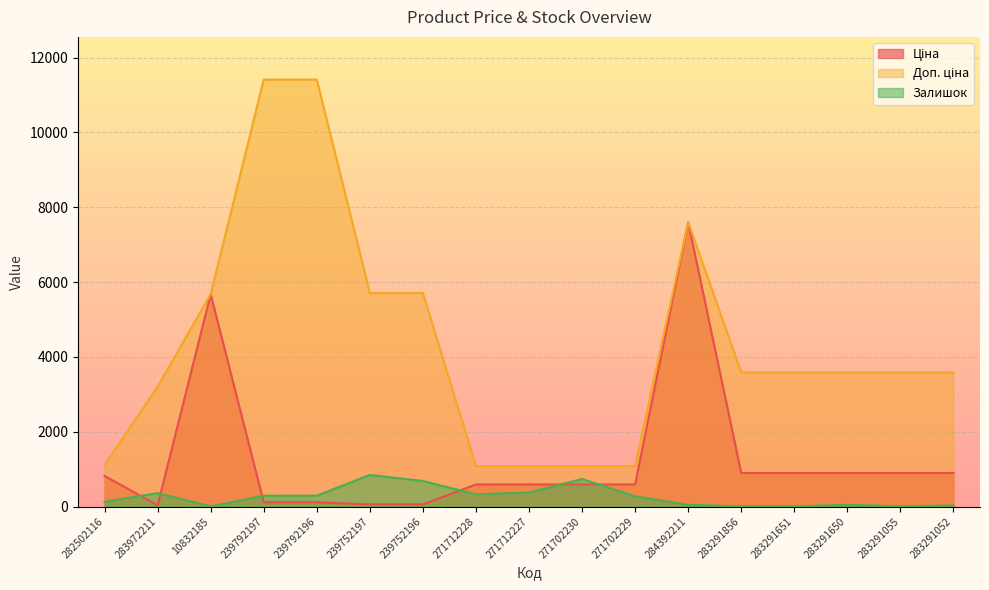

What is the sum of all Ціна values?

21302.3